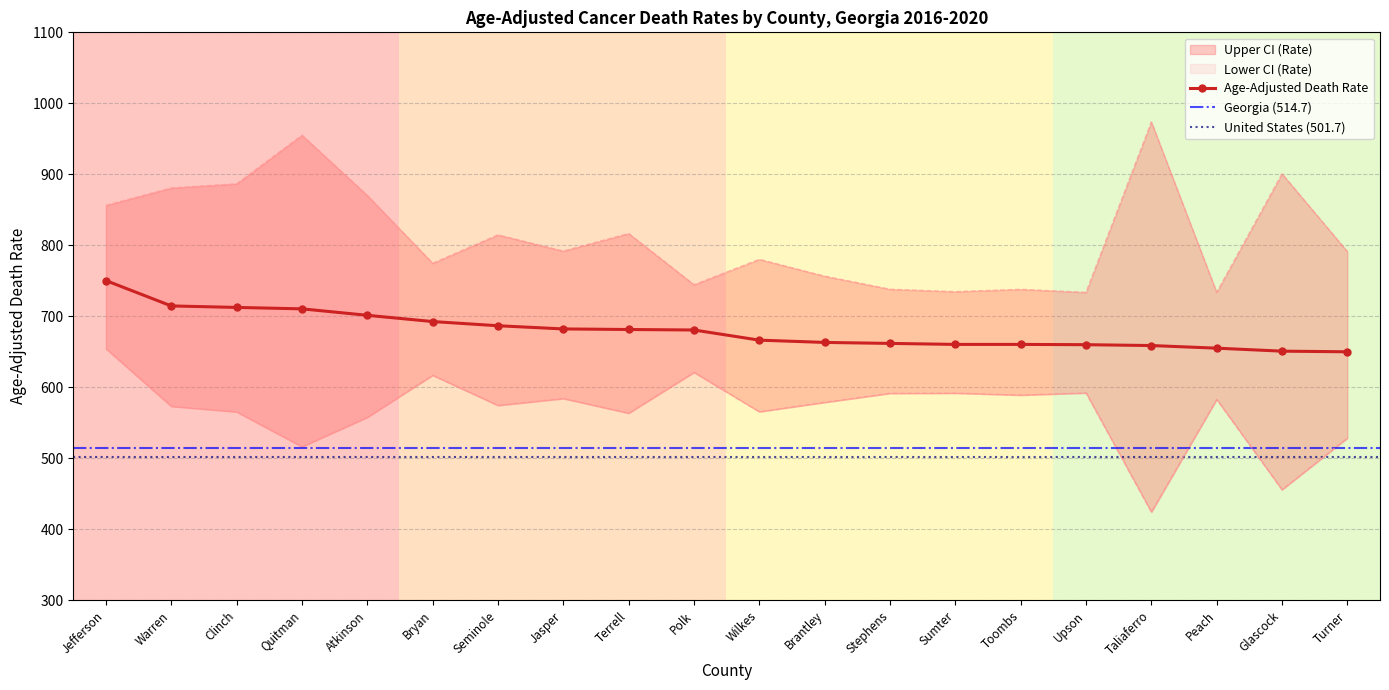

At which category is the sum across all series the highest?

Jefferson